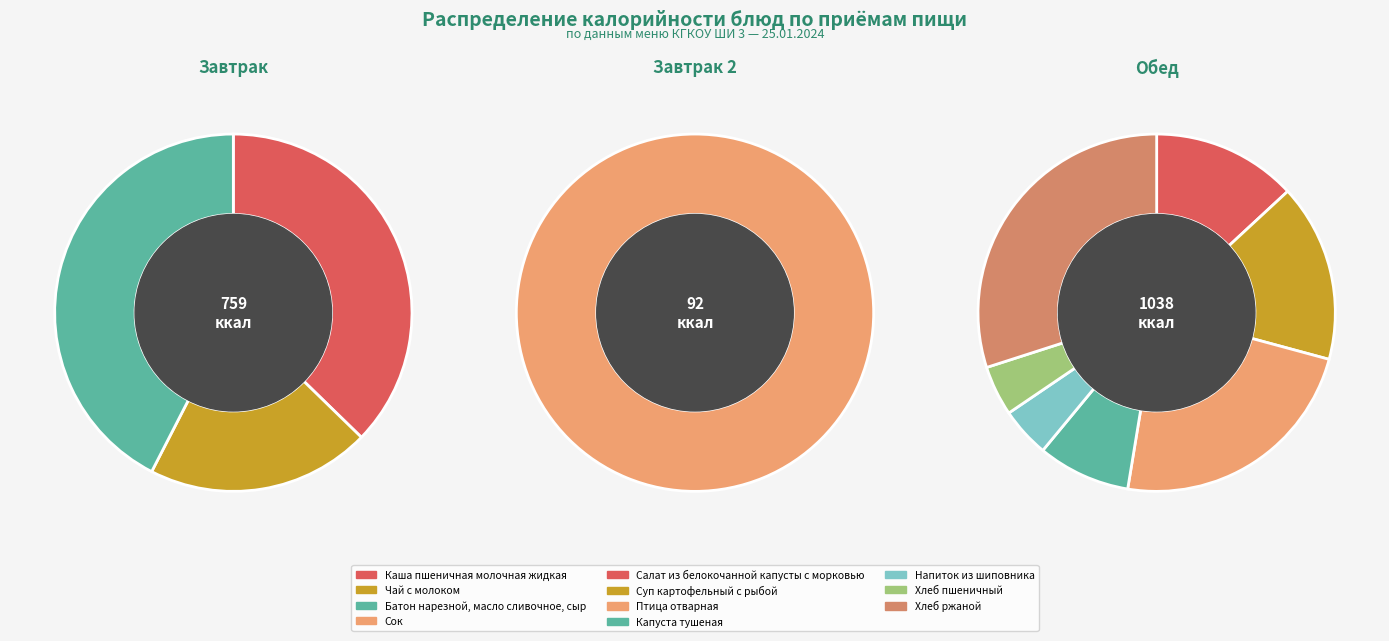

Combined, what portion of the pie is Капуста тушеная and Чай с молоком?

12.8%